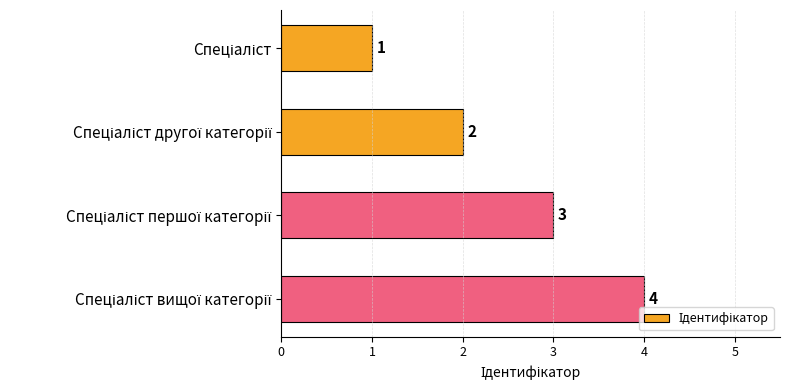

What is the difference between the maximum and minimum values?

3